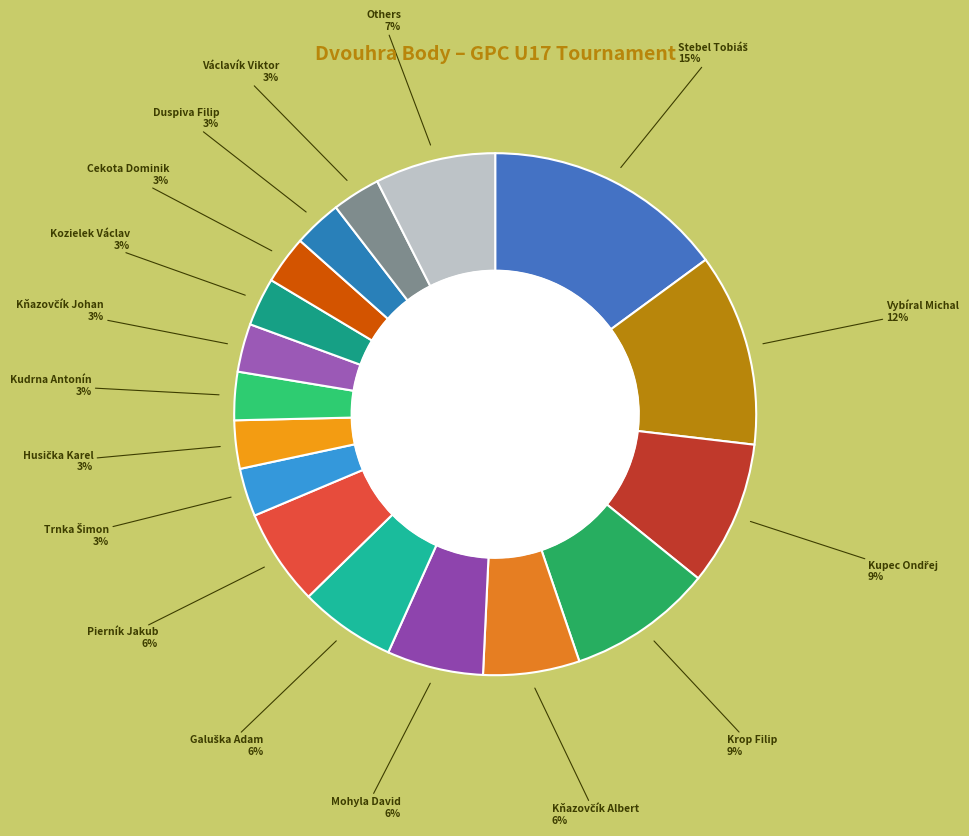

How many slices are in this pie chart?

17